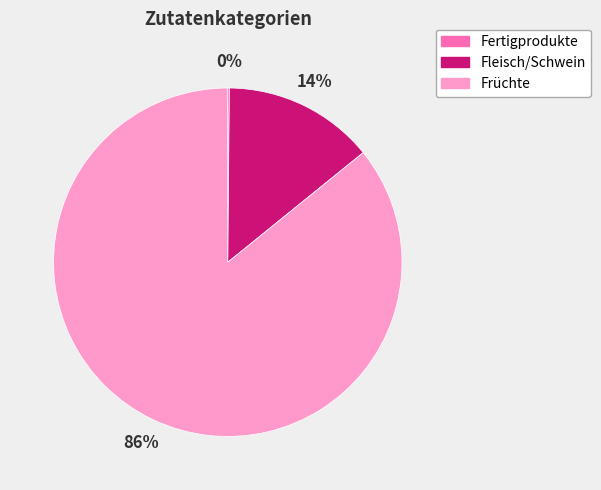

To the nearest percent, what is the difference between the largest and smallest slice percentages?

86%